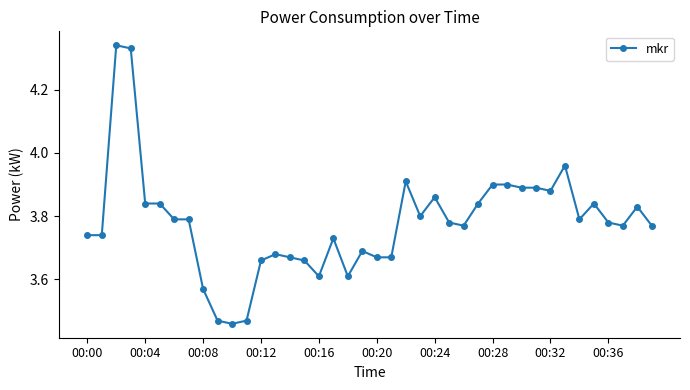

What is the difference between the maximum and minimum values?

0.9